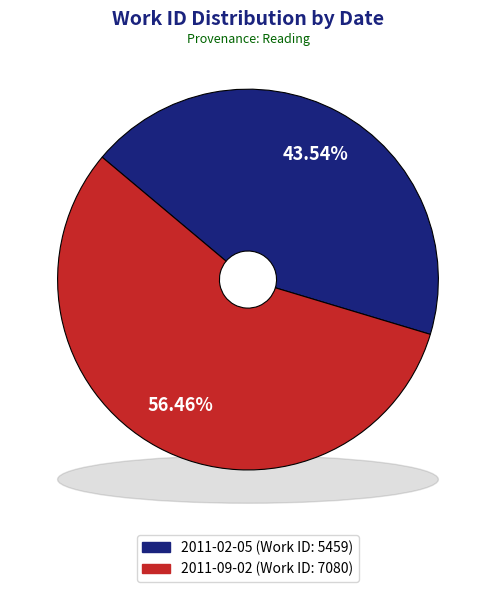

To the nearest percent, what is the combined percentage of 2011-02-05 and 2011-09-02?

100%